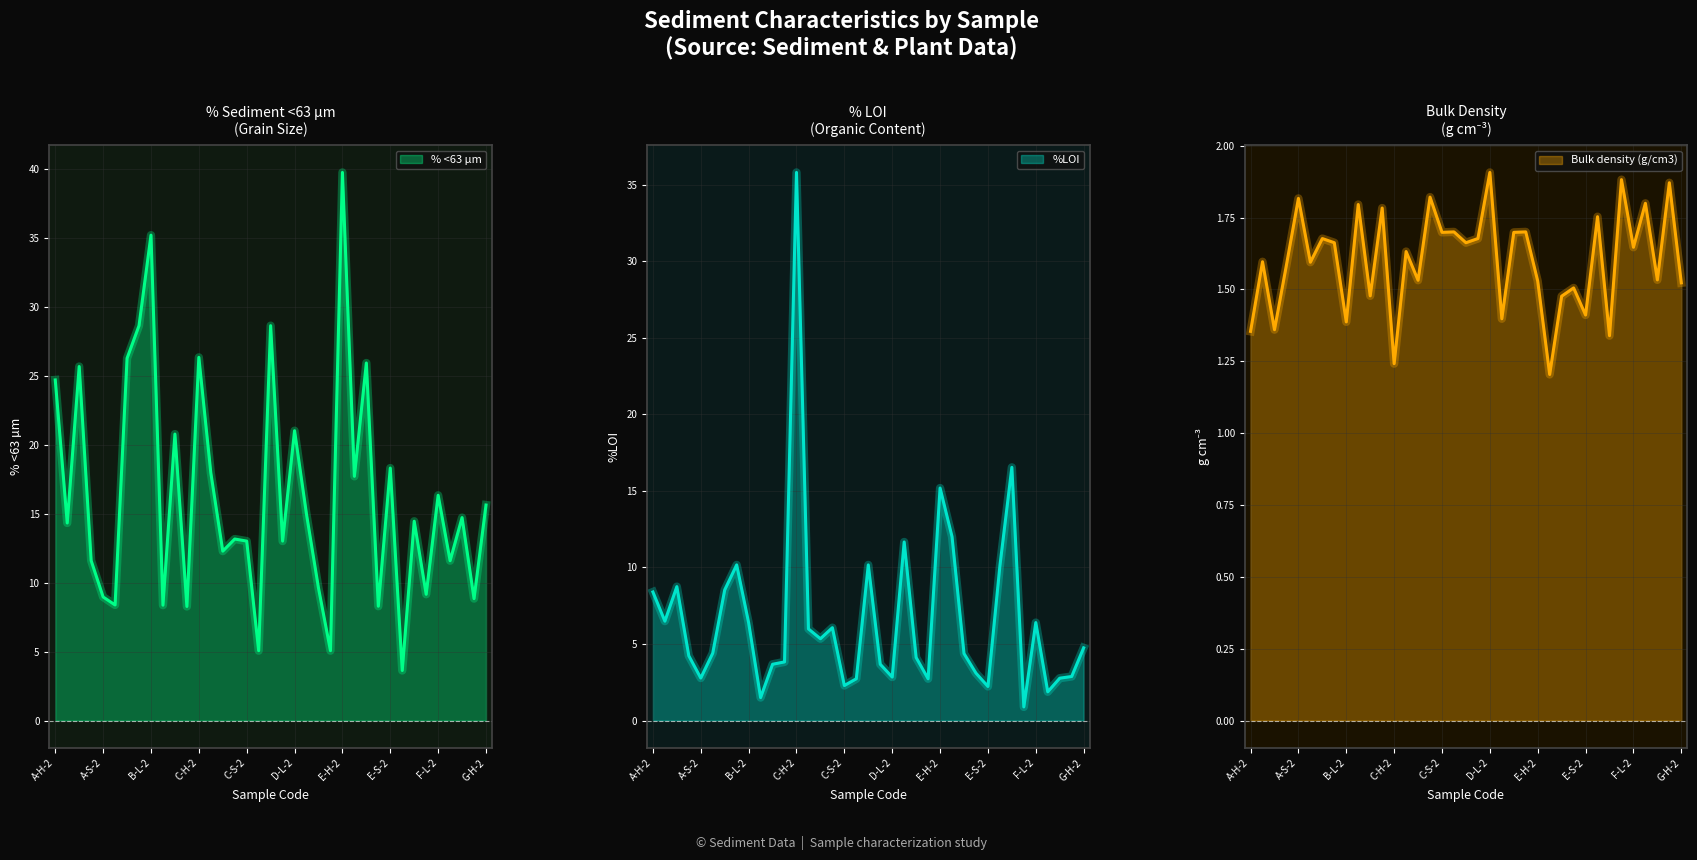

Reading left to right, transcribe all the data shown in this chart.

% <63 µm: 24.7	14.3	25.7	11.6	9.0	8.4	26.3	28.6	35.2	8.4	20.8	8.3	26.3	18.0	12.3	13.2	13.0	5.1	28.6	13.0	21.0	15.0	9.6	5.1	39.8	17.7	25.9	8.3	18.3	3.6	14.5	9.2	16.3	11.6	14.7	8.8	15.6
%LOI: 8.4	6.5	8.7	4.2	2.8	4.4	8.5	10.2	6.4	1.5	3.7	3.8	35.8	6.0	5.3	6.1	2.3	2.7	10.2	3.7	2.8	11.7	4.1	2.7	15.2	12.0	4.4	3.1	2.2	10.1	16.5	0.9	6.4	1.9	2.8	2.9	4.8
Bulk density (g/cm3): 1.4	1.6	1.4	1.6	1.8	1.6	1.7	1.7	1.4	1.8	1.5	1.8	1.2	1.6	1.5	1.8	1.7	1.7	1.7	1.7	1.9	1.4	1.7	1.7	1.5	1.2	1.5	1.5	1.4	1.8	1.3	1.9	1.6	1.8	1.5	1.9	1.5